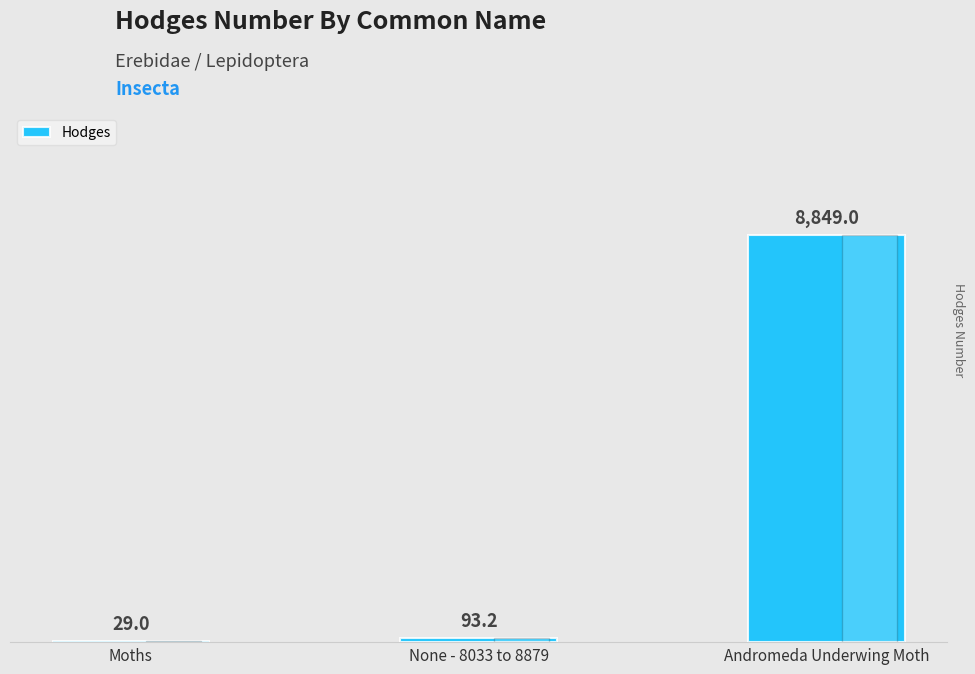

What is the maximum value shown in the chart?

8849.0